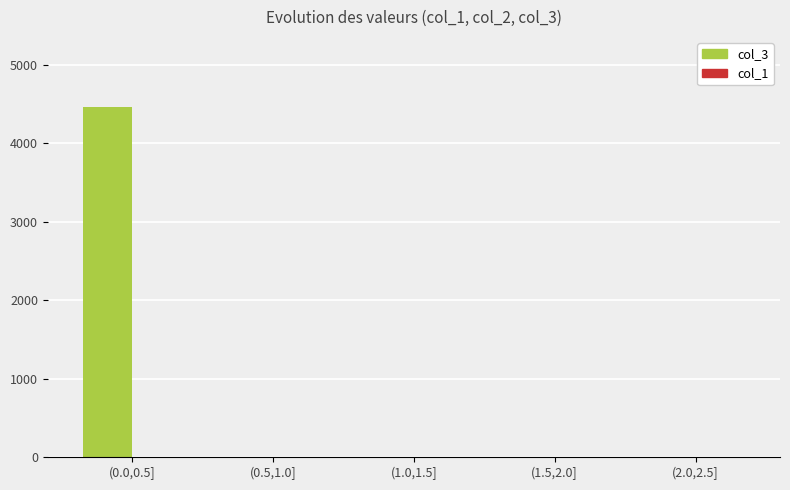

What is the maximum value shown in the chart?

4462.0